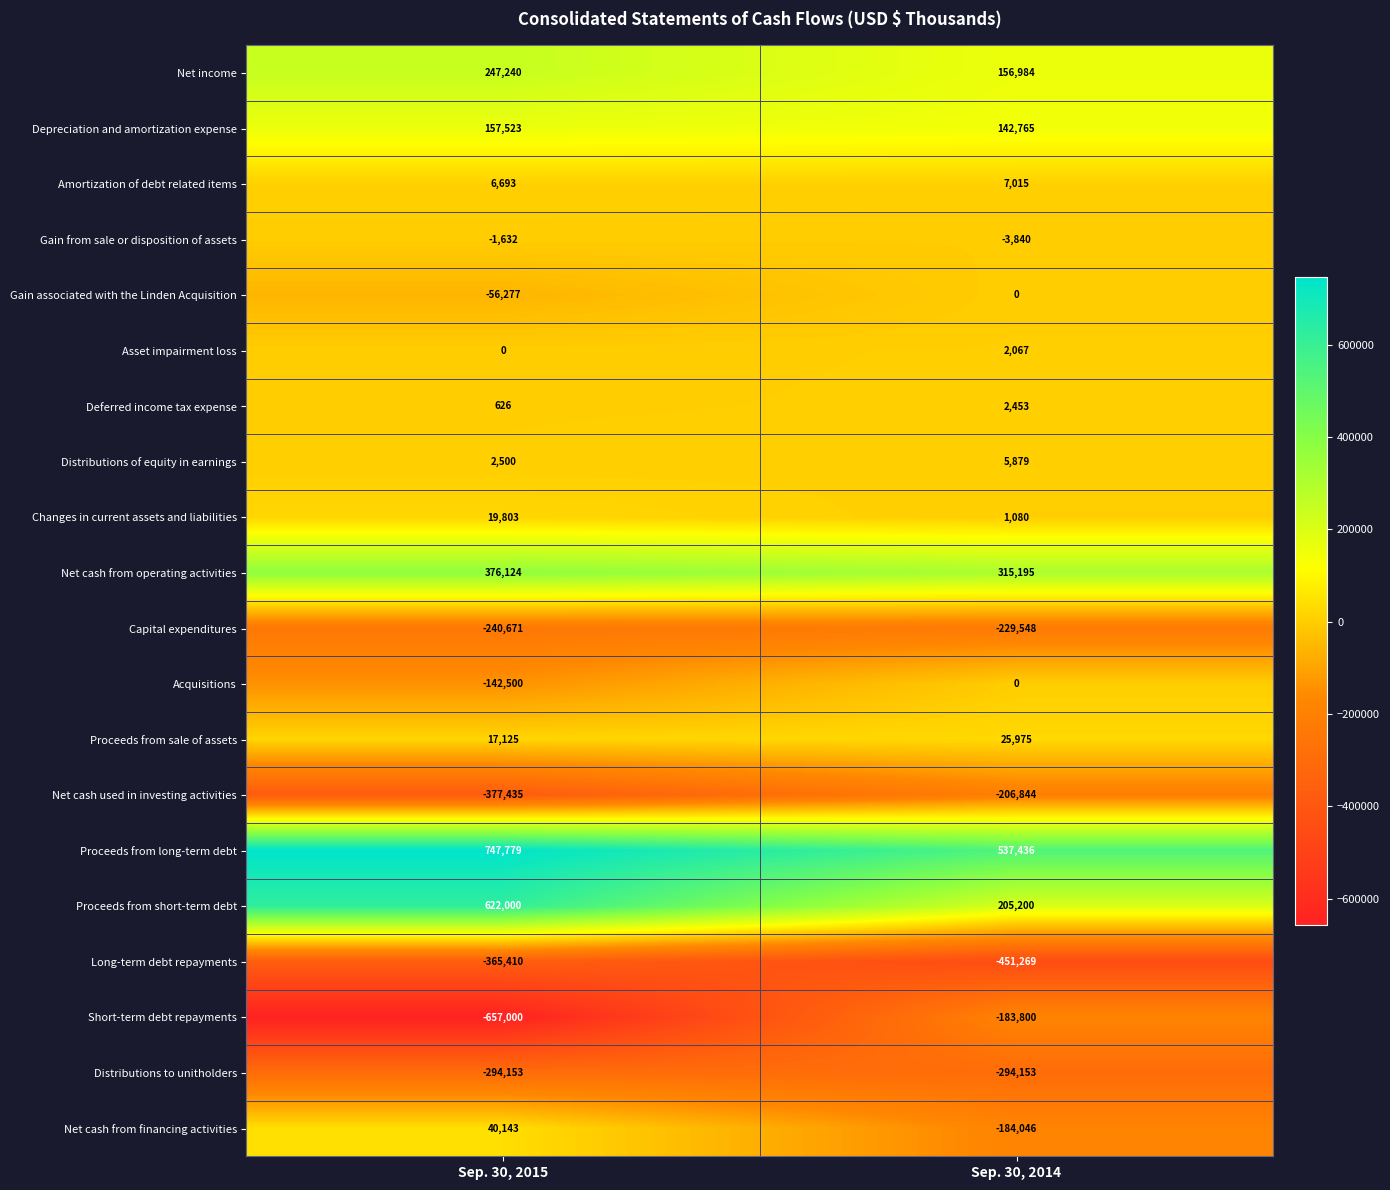

What value does the Changes in current assets and liabilities series have at Sep. 30, 2014, to the nearest 100?

1100